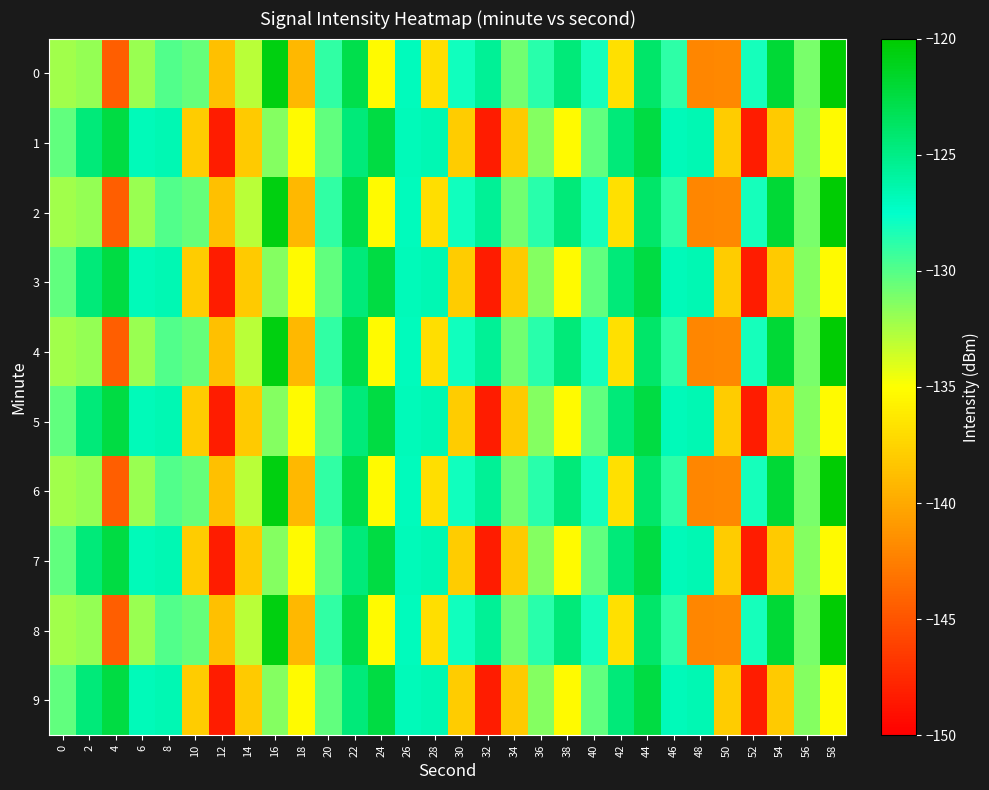

Reading right to left, what are all the values shown in this chart?

0: 58=-120.1	56=-131.1	54=-122.1	52=-128.2	50=-142.0	48=-142.1	46=-128.8	44=-123.9	42=-136.8	40=-128.1	38=-124.5	36=-128.7	34=-130.9	32=-125.6	30=-128.0	28=-136.9	26=-127.0	24=-135.3	22=-122.8	20=-129.0	18=-139.2	16=-120.6	14=-132.9	12=-138.6	10=-130.5	8=-129.9	6=-132.0	4=-144.4	2=-131.8	0=-132.2
1: 58=-135.3	56=-131.4	54=-138.1	52=-148.3	50=-138.0	48=-126.7	46=-126.8	44=-122.5	42=-124.6	40=-130.4	38=-135.3	36=-131.4	34=-138.1	32=-148.3	30=-138.0	28=-126.7	26=-126.8	24=-122.5	22=-124.6	20=-130.4	18=-135.3	16=-131.4	14=-138.1	12=-148.3	10=-138.0	8=-126.7	6=-126.8	4=-122.5	2=-124.6	0=-130.4
2: 58=-120.1	56=-131.1	54=-122.1	52=-128.2	50=-142.0	48=-142.1	46=-128.8	44=-123.9	42=-136.8	40=-128.1	38=-124.5	36=-128.7	34=-130.9	32=-125.6	30=-128.0	28=-136.9	26=-127.0	24=-135.3	22=-122.8	20=-129.0	18=-139.2	16=-120.6	14=-132.9	12=-138.6	10=-130.5	8=-129.9	6=-132.0	4=-144.4	2=-131.8	0=-132.2
3: 58=-135.3	56=-131.4	54=-138.1	52=-148.3	50=-138.0	48=-126.7	46=-126.8	44=-122.5	42=-124.6	40=-130.4	38=-135.3	36=-131.4	34=-138.1	32=-148.3	30=-138.0	28=-126.7	26=-126.8	24=-122.5	22=-124.6	20=-130.4	18=-135.3	16=-131.4	14=-138.1	12=-148.3	10=-138.0	8=-126.7	6=-126.8	4=-122.5	2=-124.6	0=-130.4
4: 58=-120.1	56=-131.1	54=-122.1	52=-128.2	50=-142.0	48=-142.1	46=-128.8	44=-123.9	42=-136.8	40=-128.1	38=-124.5	36=-128.7	34=-130.9	32=-125.6	30=-128.0	28=-136.9	26=-127.0	24=-135.3	22=-122.8	20=-129.0	18=-139.2	16=-120.6	14=-132.9	12=-138.6	10=-130.5	8=-129.9	6=-132.0	4=-144.4	2=-131.8	0=-132.2
5: 58=-135.3	56=-131.4	54=-138.1	52=-148.3	50=-138.0	48=-126.7	46=-126.8	44=-122.5	42=-124.6	40=-130.4	38=-135.3	36=-131.4	34=-138.1	32=-148.3	30=-138.0	28=-126.7	26=-126.8	24=-122.5	22=-124.6	20=-130.4	18=-135.3	16=-131.4	14=-138.1	12=-148.3	10=-138.0	8=-126.7	6=-126.8	4=-122.5	2=-124.6	0=-130.4
6: 58=-120.1	56=-131.1	54=-122.1	52=-128.2	50=-142.0	48=-142.1	46=-128.8	44=-123.9	42=-136.8	40=-128.1	38=-124.5	36=-128.7	34=-130.9	32=-125.6	30=-128.0	28=-136.9	26=-127.0	24=-135.3	22=-122.8	20=-129.0	18=-139.2	16=-120.6	14=-132.9	12=-138.6	10=-130.5	8=-129.9	6=-132.0	4=-144.4	2=-131.8	0=-132.2
7: 58=-135.3	56=-131.4	54=-138.1	52=-148.3	50=-138.0	48=-126.7	46=-126.8	44=-122.5	42=-124.6	40=-130.4	38=-135.3	36=-131.4	34=-138.1	32=-148.3	30=-138.0	28=-126.7	26=-126.8	24=-122.5	22=-124.6	20=-130.4	18=-135.3	16=-131.4	14=-138.1	12=-148.3	10=-138.0	8=-126.7	6=-126.8	4=-122.5	2=-124.6	0=-130.4
8: 58=-120.1	56=-131.1	54=-122.1	52=-128.2	50=-142.0	48=-142.1	46=-128.8	44=-123.9	42=-136.8	40=-128.1	38=-124.5	36=-128.7	34=-130.9	32=-125.6	30=-128.0	28=-136.9	26=-127.0	24=-135.3	22=-122.8	20=-129.0	18=-139.2	16=-120.6	14=-132.9	12=-138.6	10=-130.5	8=-129.9	6=-132.0	4=-144.4	2=-131.8	0=-132.2
9: 58=-135.3	56=-131.4	54=-138.1	52=-148.3	50=-138.0	48=-126.7	46=-126.8	44=-122.5	42=-124.6	40=-130.4	38=-135.3	36=-131.4	34=-138.1	32=-148.3	30=-138.0	28=-126.7	26=-126.8	24=-122.5	22=-124.6	20=-130.4	18=-135.3	16=-131.4	14=-138.1	12=-148.3	10=-138.0	8=-126.7	6=-126.8	4=-122.5	2=-124.6	0=-130.4